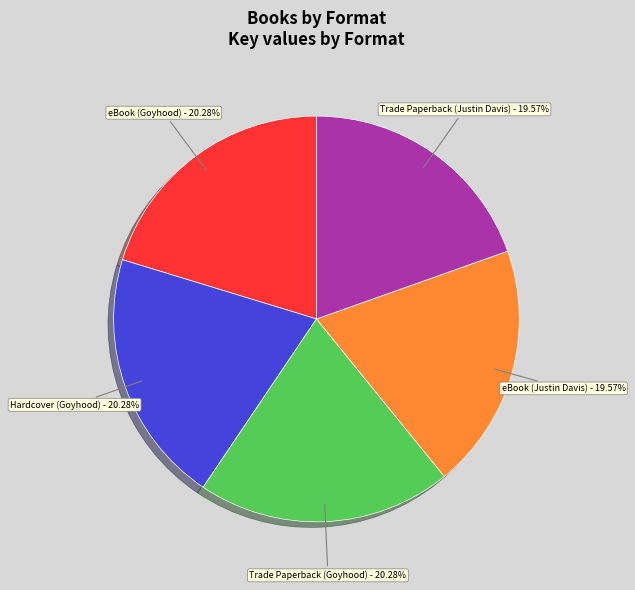

Is there a majority slice in this chart?

No